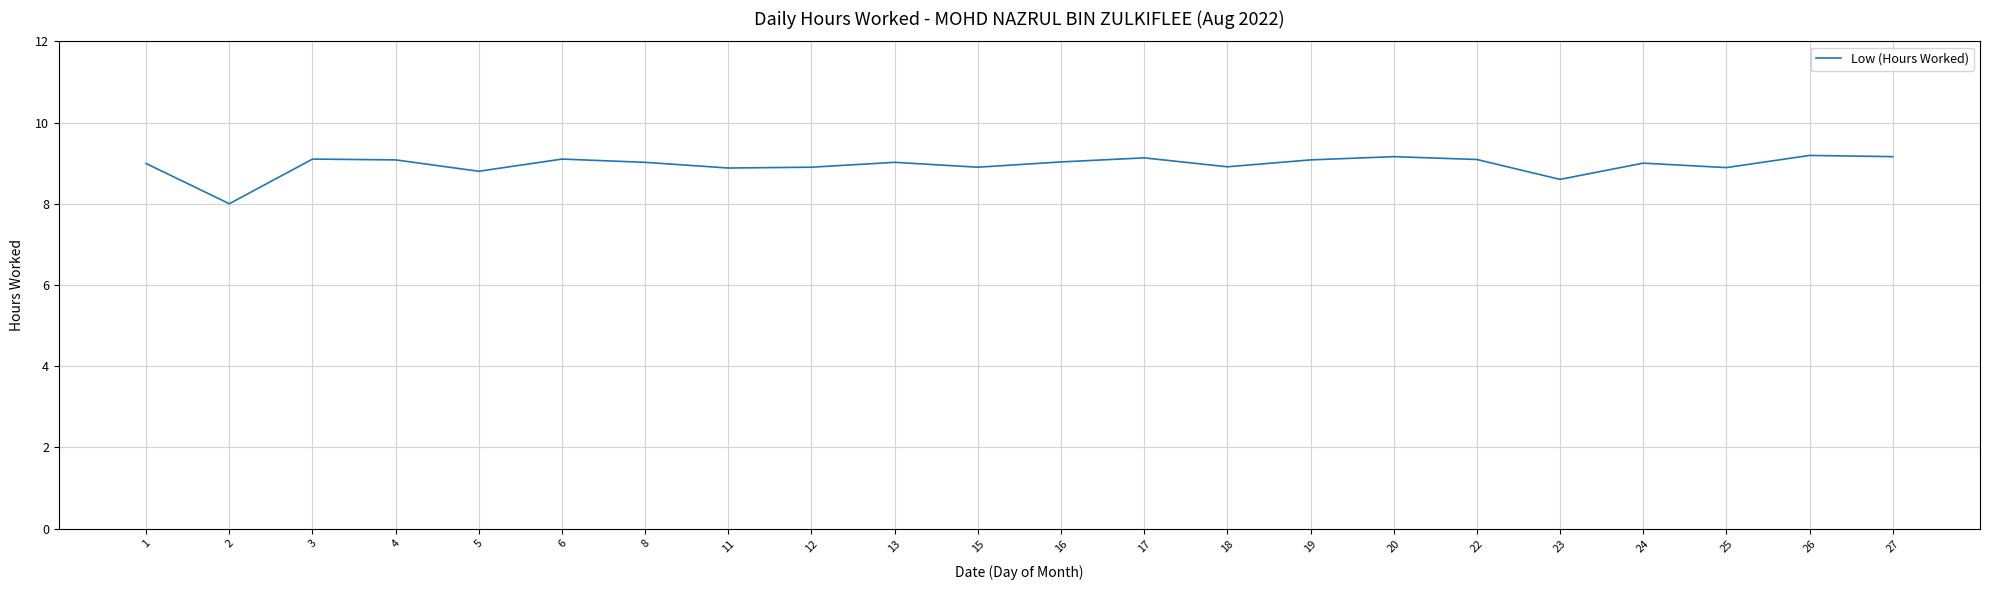

True or false: there are more than 2 points higher than both neighbors.

True